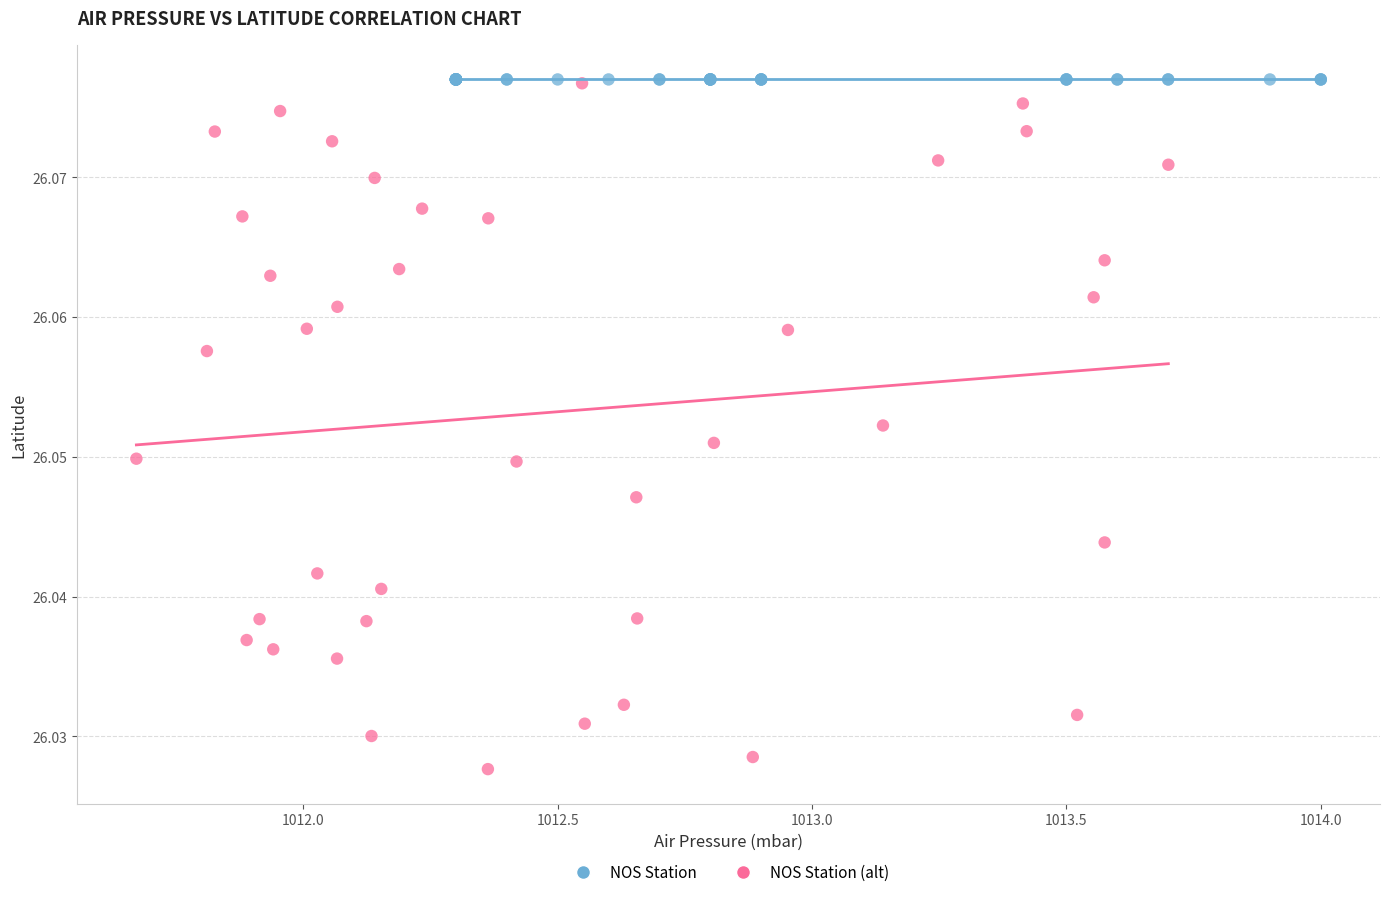

Which series reaches the minimum Y coordinate?

NOS Station (alt)